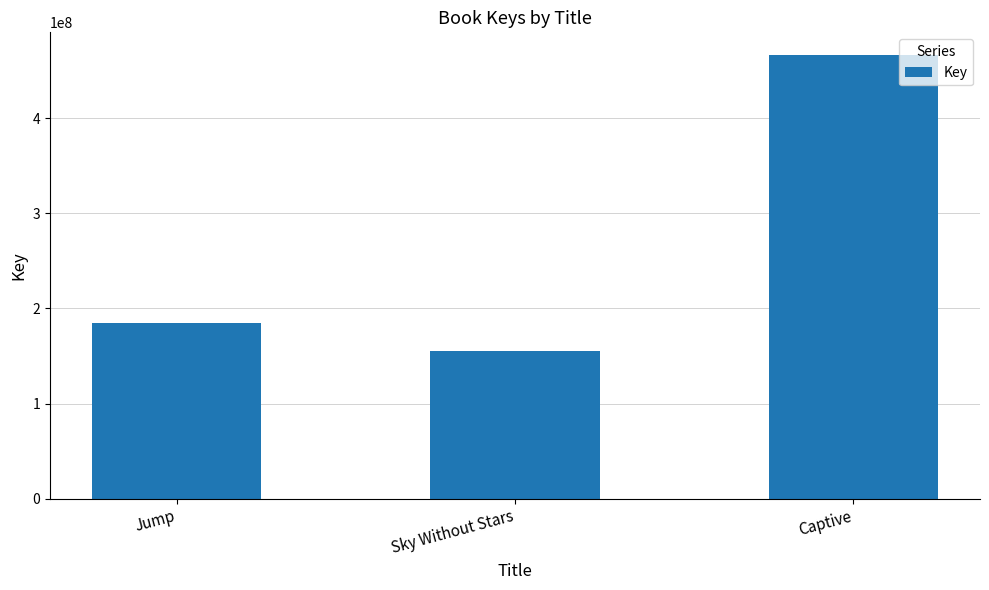

What is the sum of the values at Sky Without Stars and Jump?

339506059